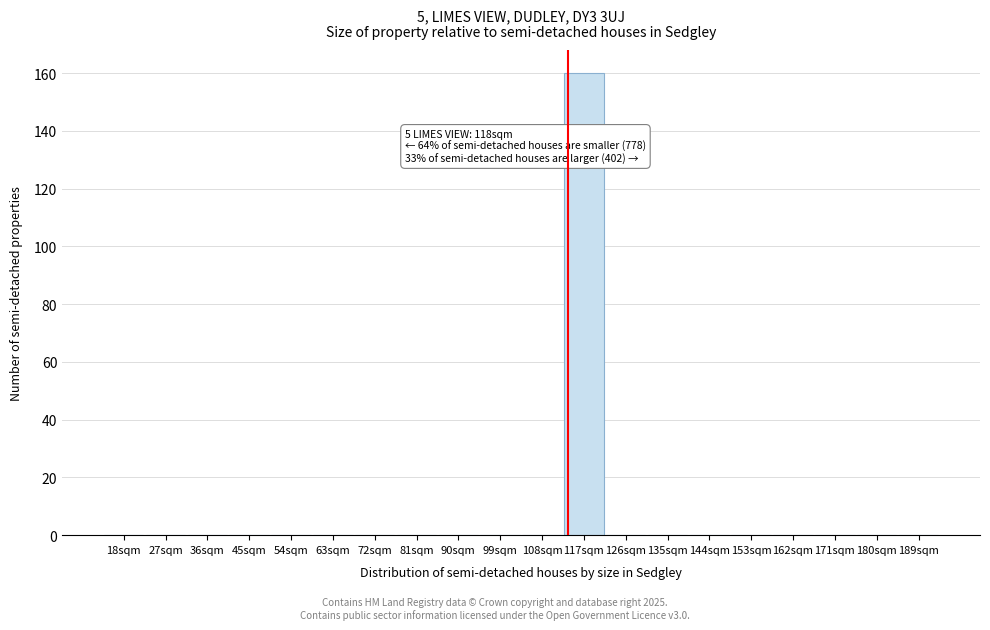

Reading left to right, transcribe all the data shown in this chart.

18sqm=0	27sqm=0	36sqm=0	45sqm=0	54sqm=0	63sqm=0	72sqm=0	81sqm=0	90sqm=0	99sqm=0	108sqm=0	117sqm=160	126sqm=0	135sqm=0	144sqm=0	153sqm=0	162sqm=0	171sqm=0	180sqm=0	189sqm=0